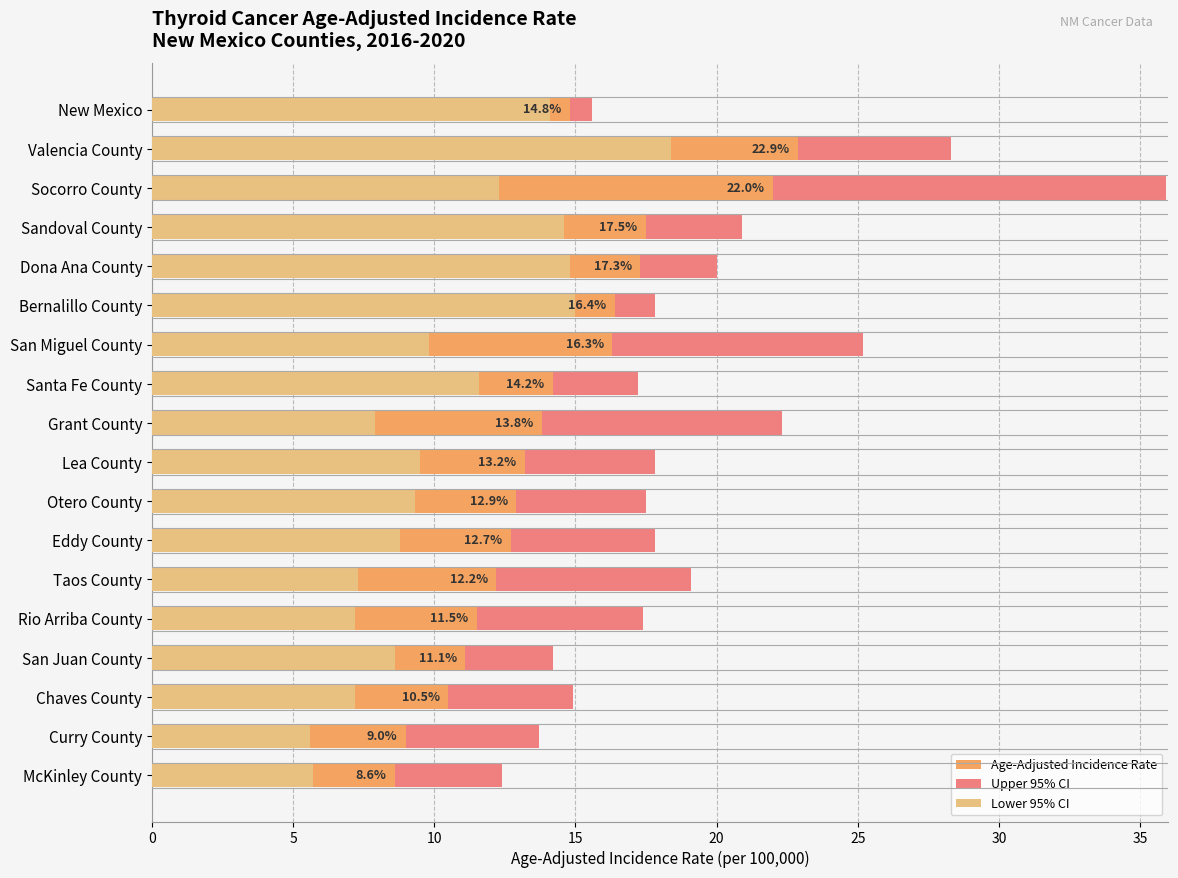

The Lower 95% CI series shows 14.6 at Sandoval County. True or false?

True